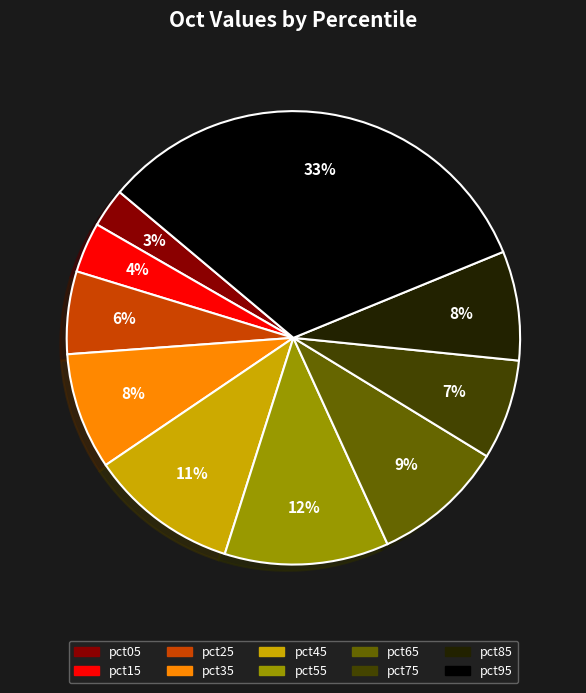

Is it true that pct05 is 3% of the pie?

True